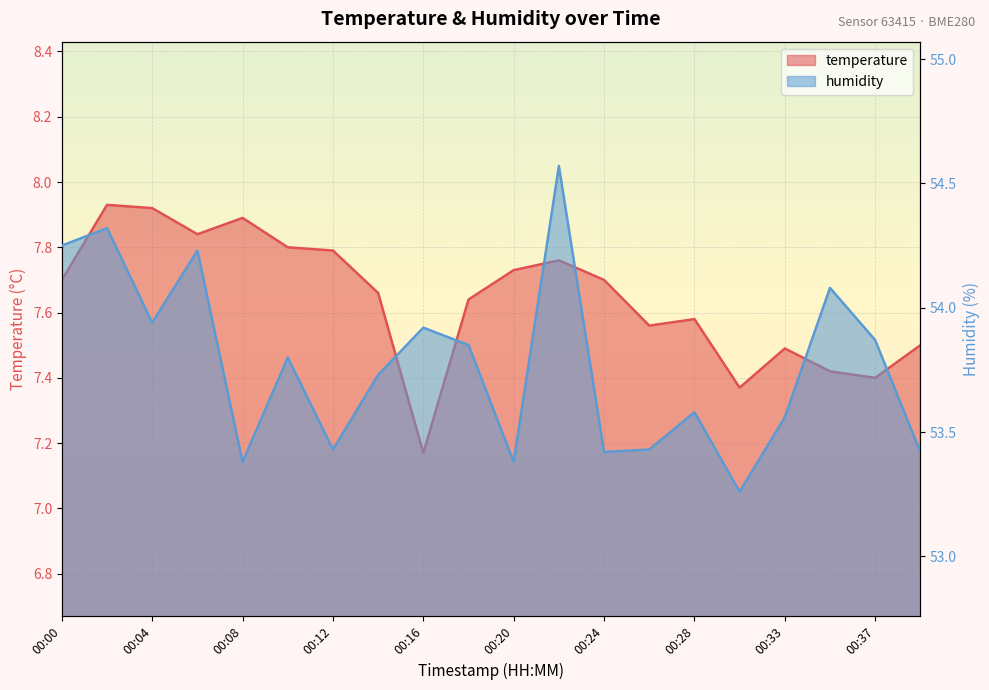

Which category has the lowest value in the humidity series?

00:31